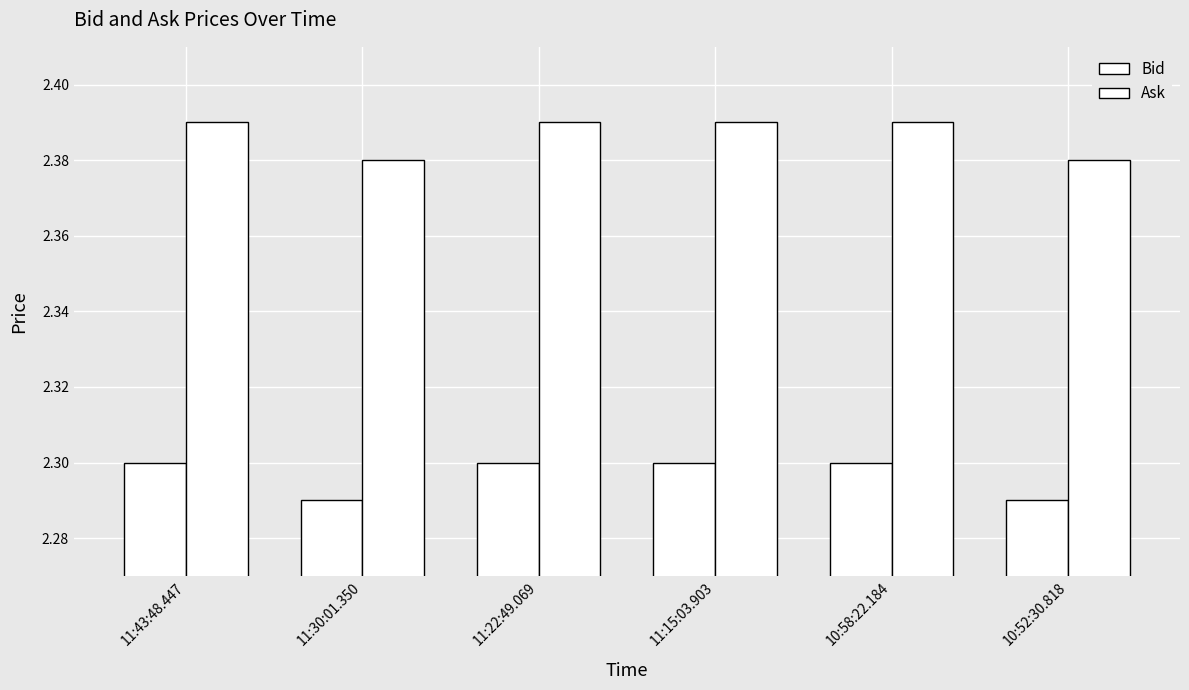

True or false: Ask has a value of 2.4 at 10:58:22.184.

True